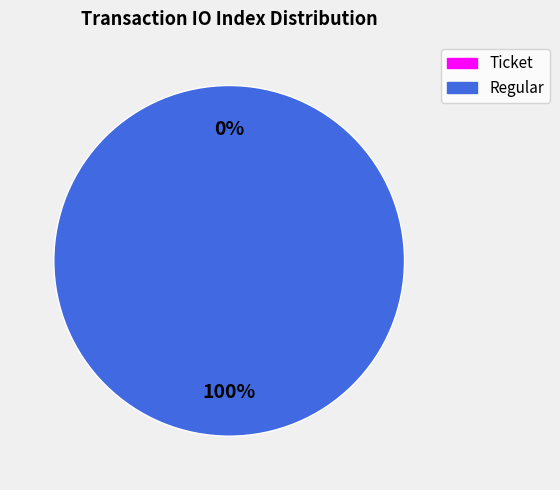

Is there a majority slice in this chart?

Yes